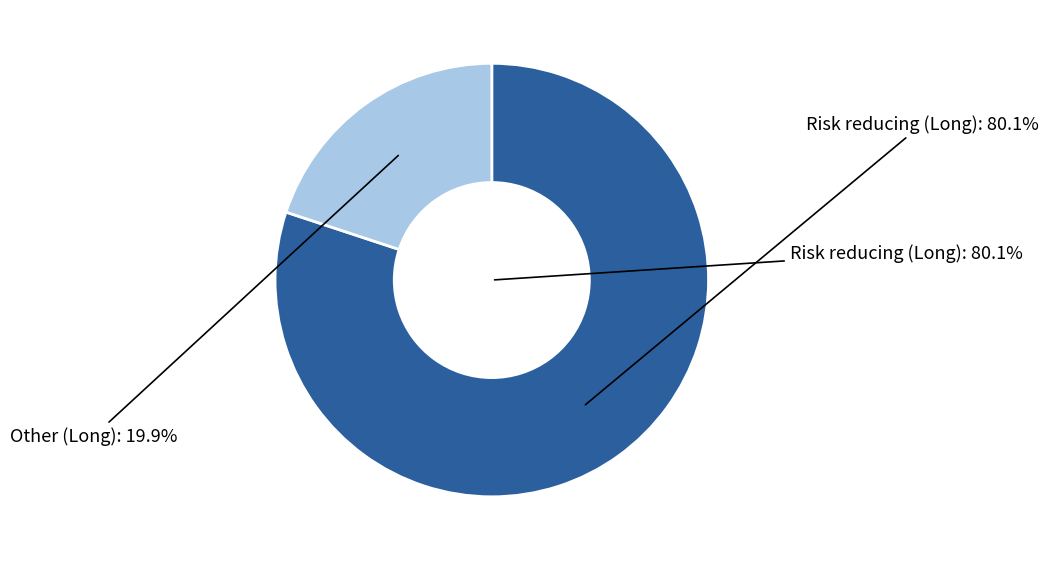

What is the smallest slice in the pie chart?

Other (Long)